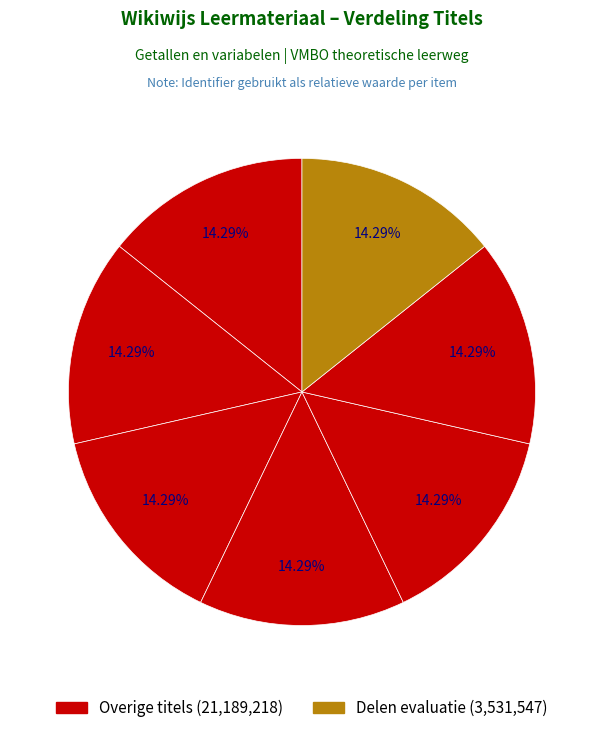

Count the number of slices in the pie.

7